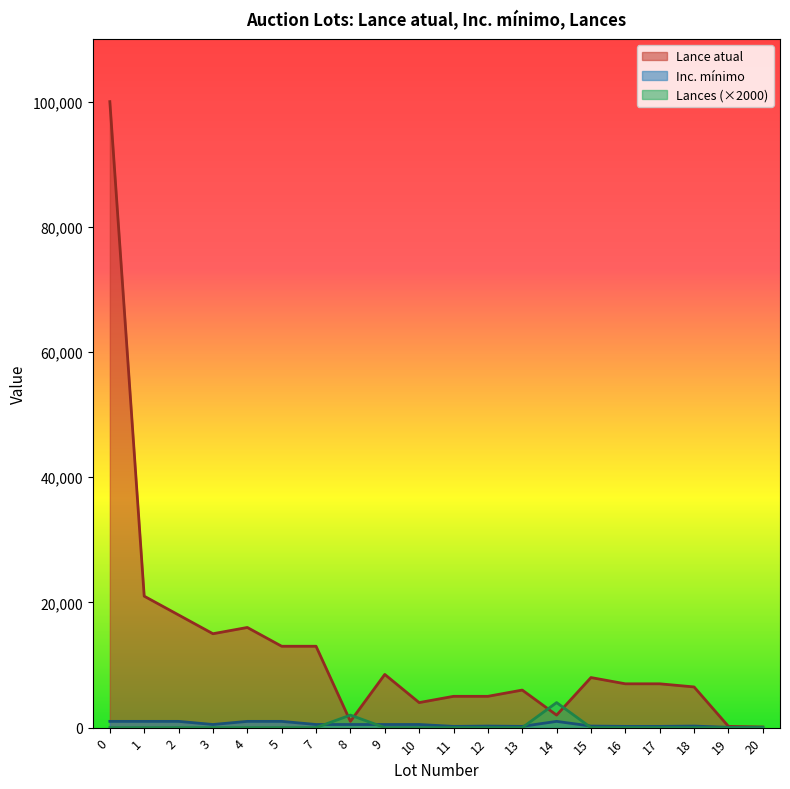

How many values in the Inc. mínimo series exceed 500?

6